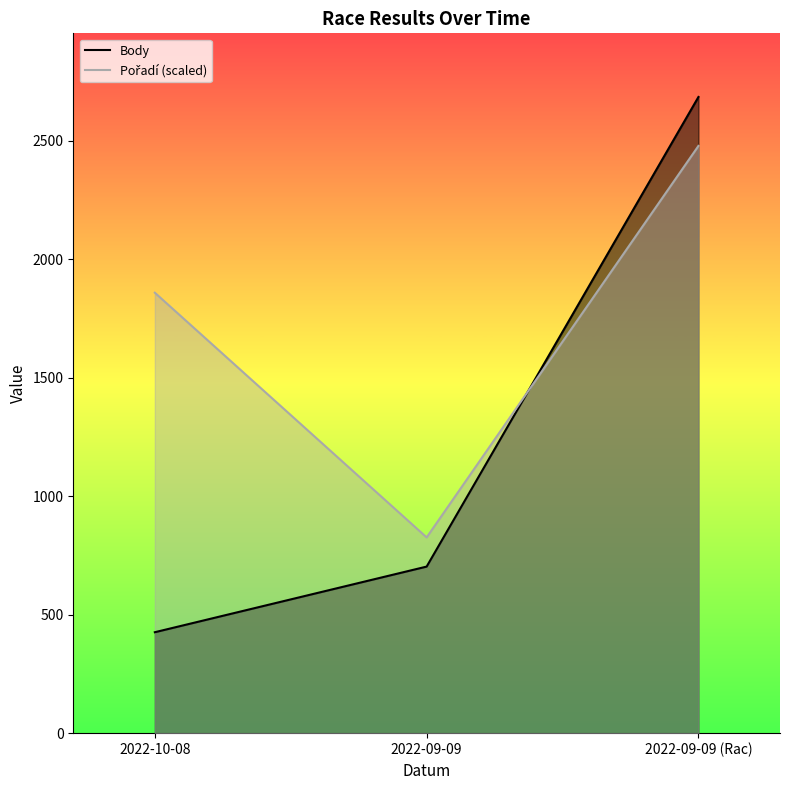

How many Body values are between 426 and 2685?

3